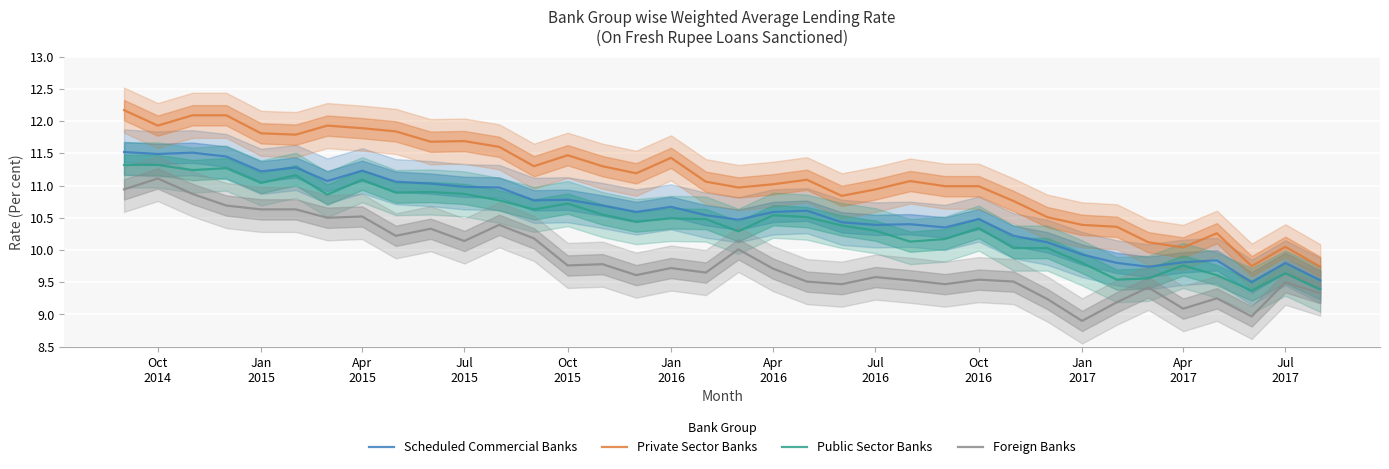

True or false: Foreign Banks and Private Sector Banks intersect in this chart.

False